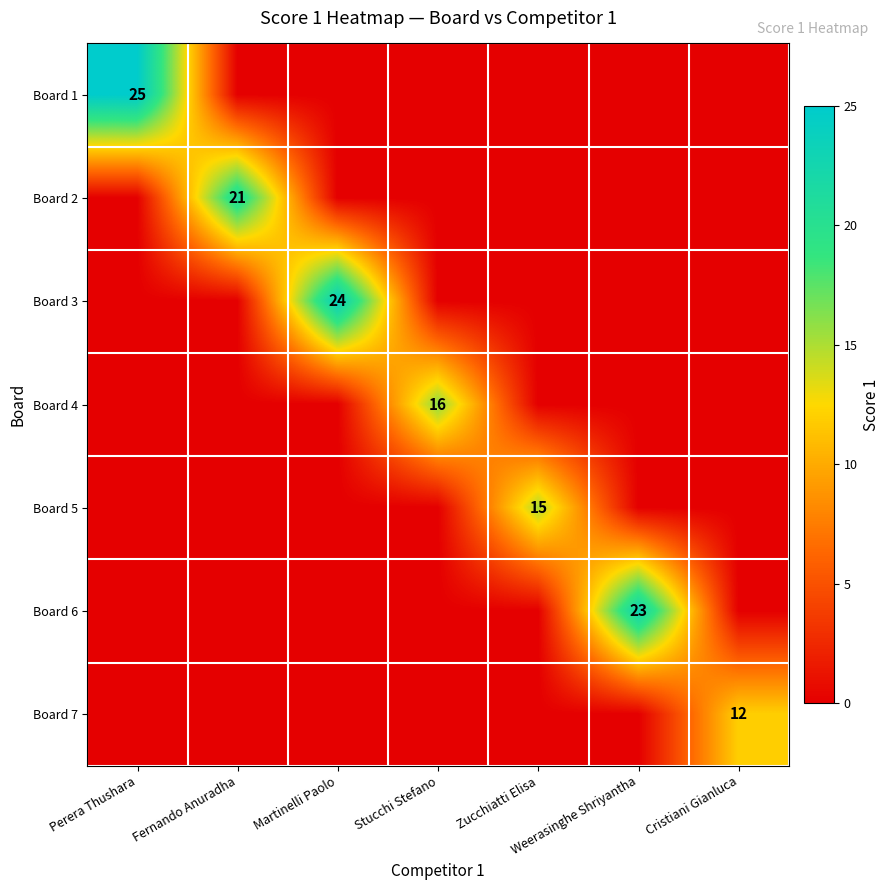

Is it true that Board 3 equals 42 at Martinelli Paolo?

False